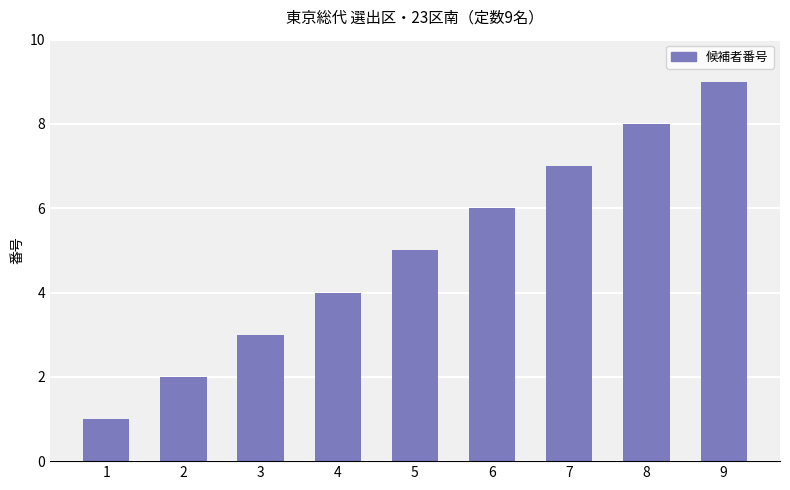

True or false: the data shows 3 at 3.

True